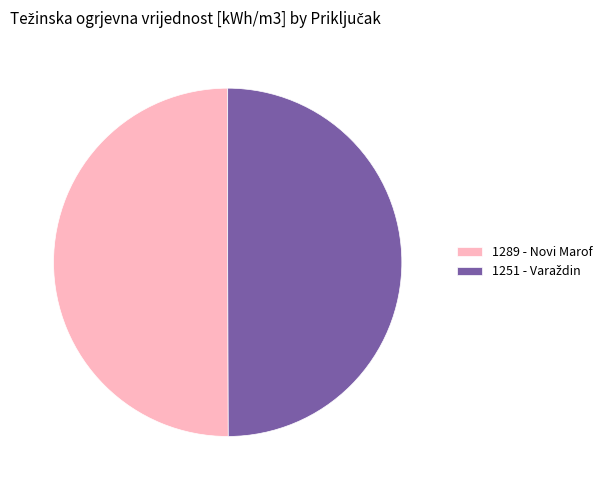

Does 1289 - Novi Marof account for over 50% of the chart?

Yes